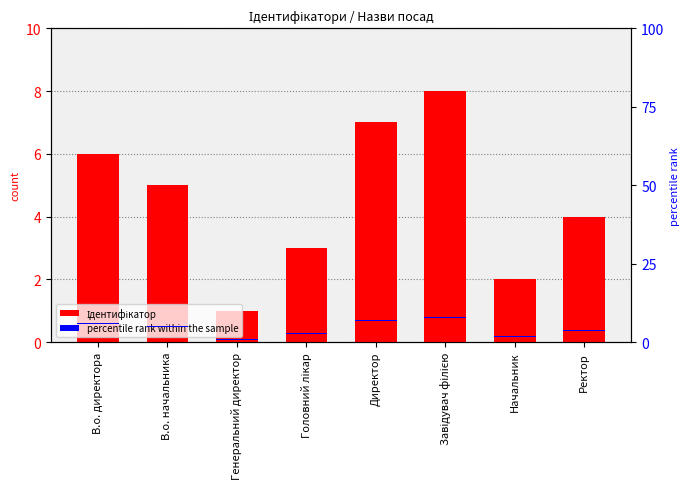

Which category has the lowest value in the Ідентифікатор series?

Генеральний директор